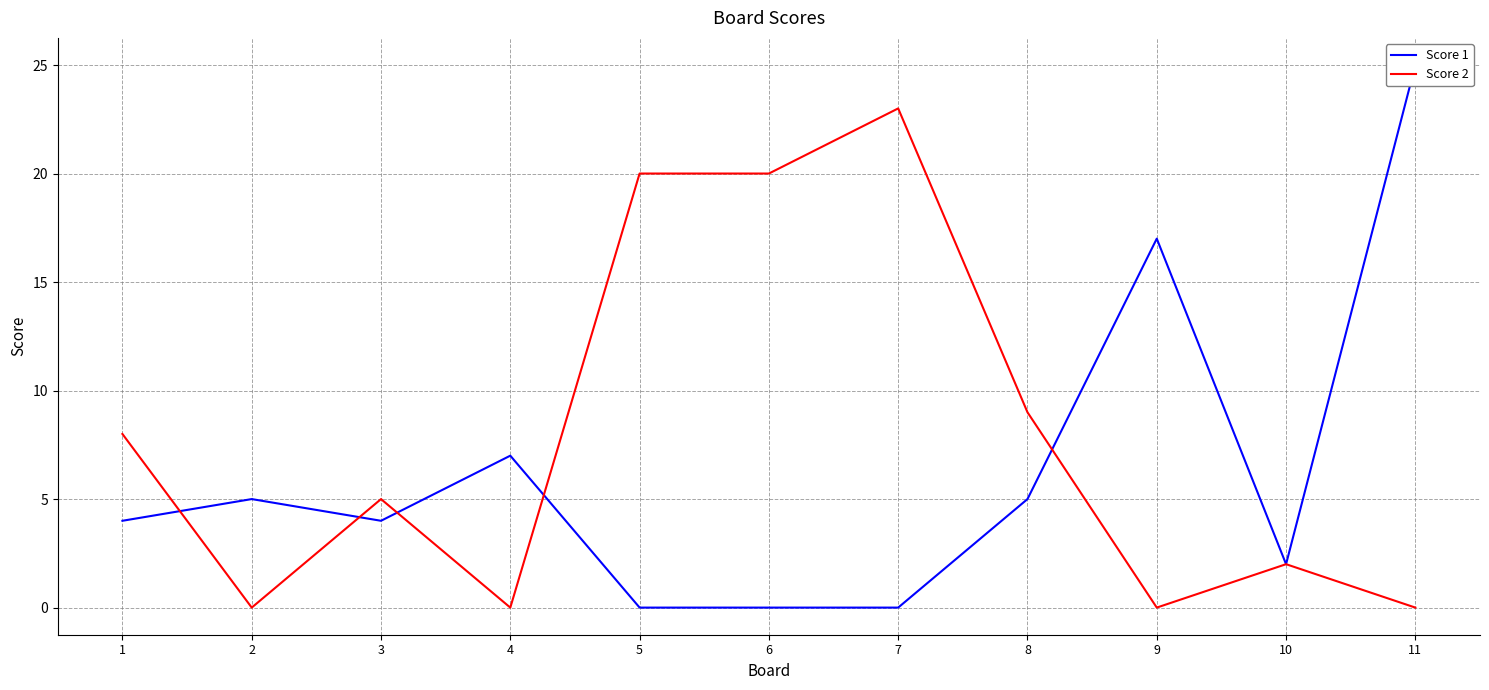

Which series has the largest total across all categories?

Score 2